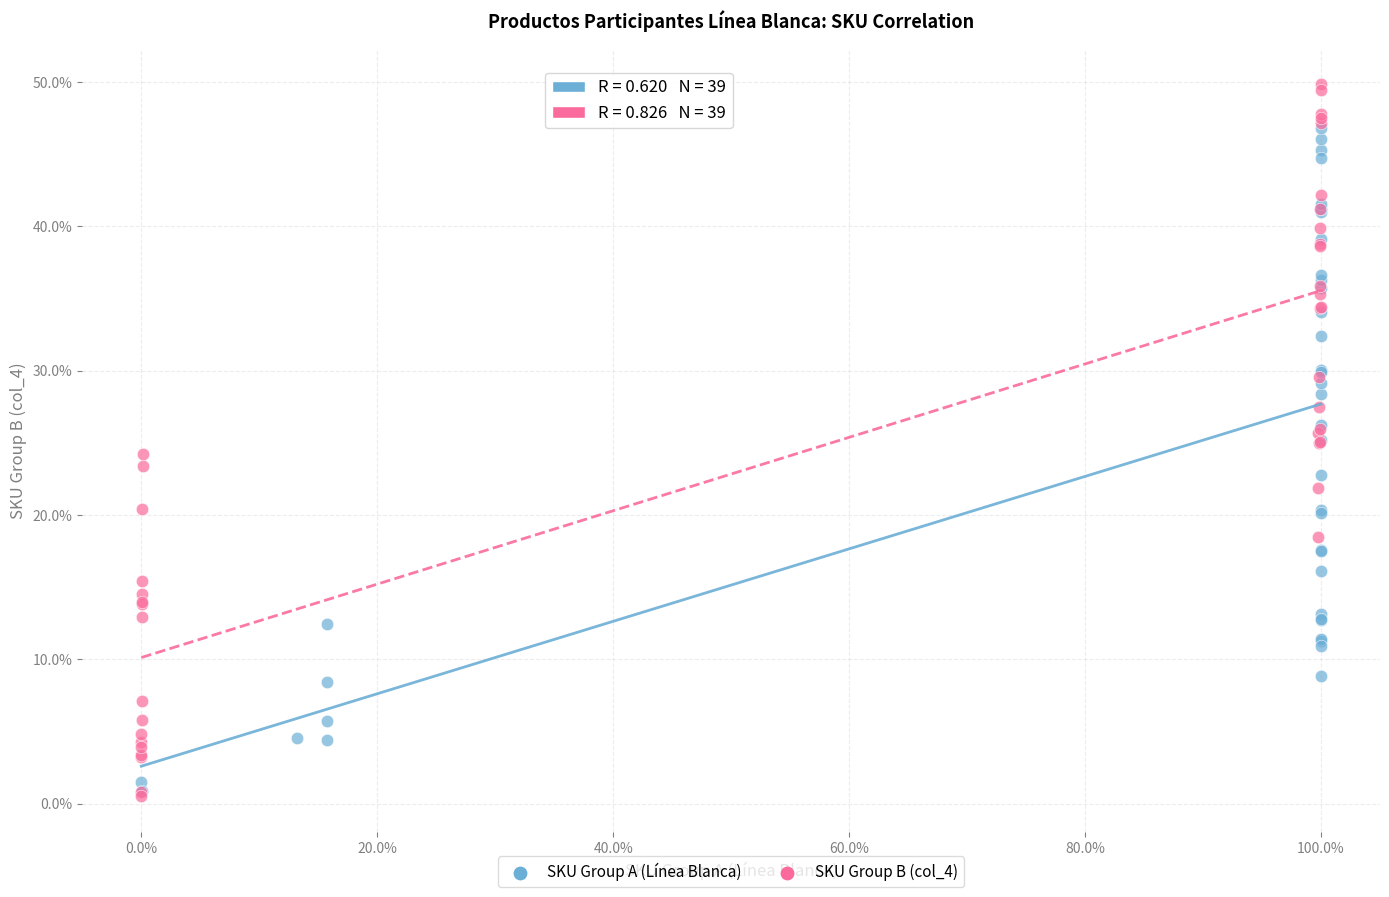

Which series reaches the maximum Y coordinate?

SKU Group B (col_4)